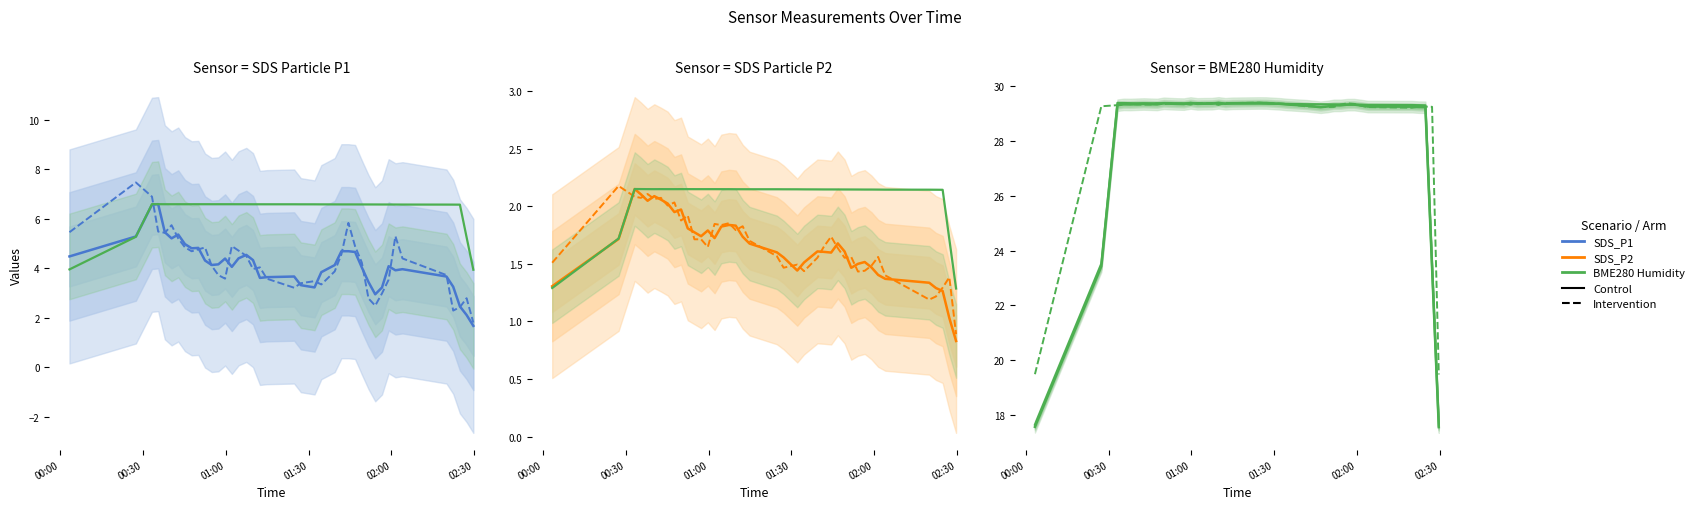

Between 2022/01/20 01:04:35 and 2022/01/20 01:27:10, which series saw the biggest shift?

SDS_P1